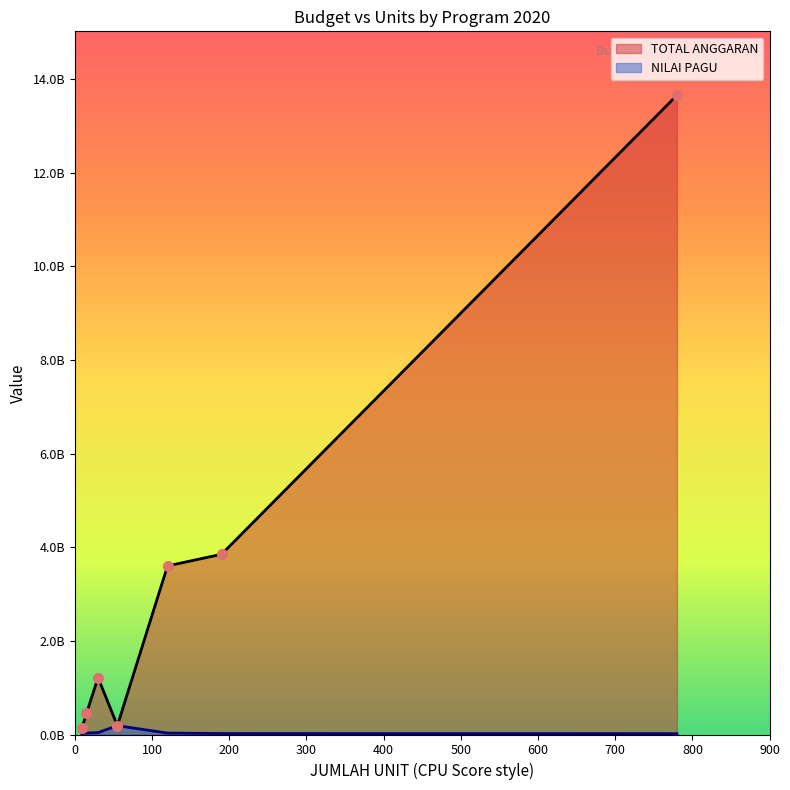

How many distinct data groups are displayed?

2